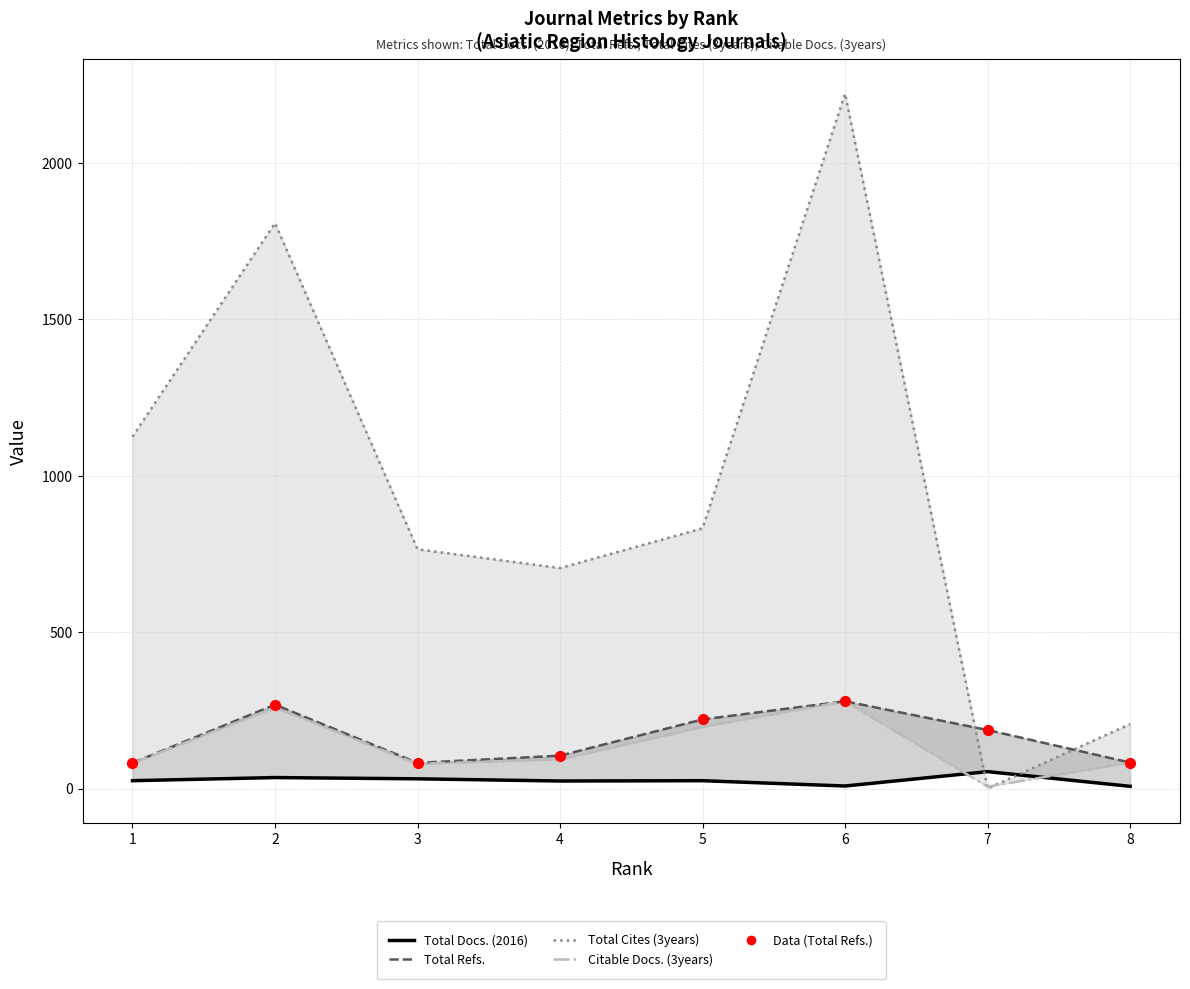

What is the total value across all series at 7?

247